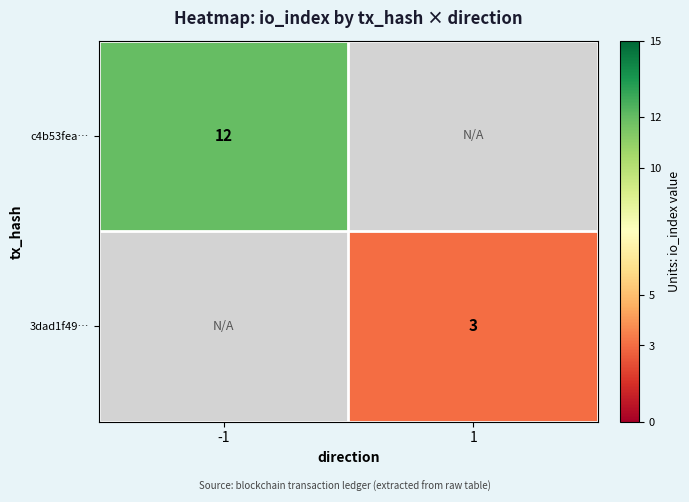

The value of c4b53fea… at -1 is 18. True or false?

False